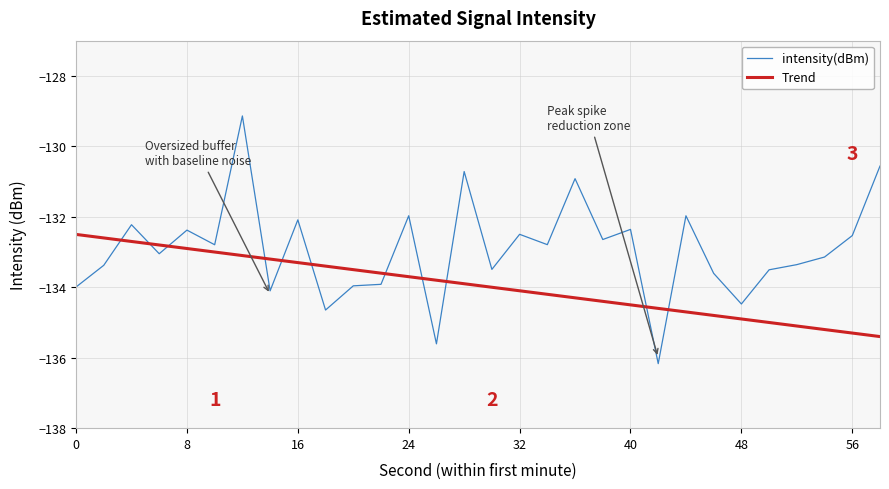

In intensity(dBm), how many points are lower than both neighbors (excluding endpoints)?

10